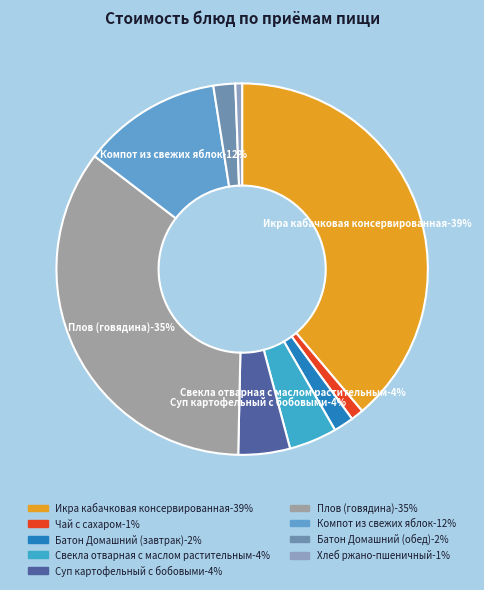

To the nearest percent, what is the combined percentage of Батон Домашний (обед) and Икра кабачковая консервированная?

41%